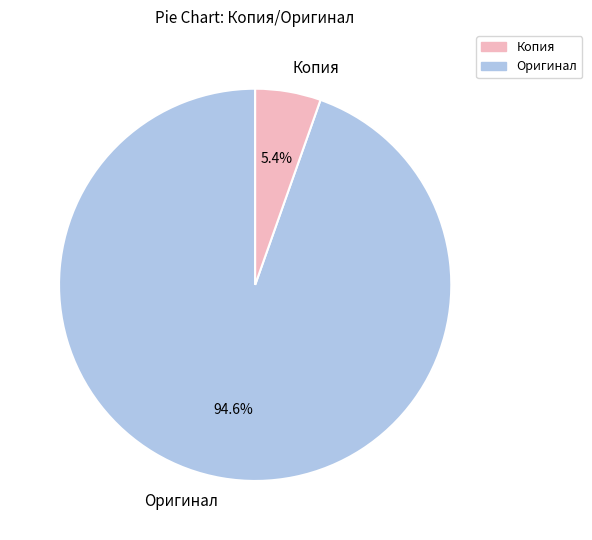

What is the ratio of the value at Оригинал to the value at Копия?

17.5